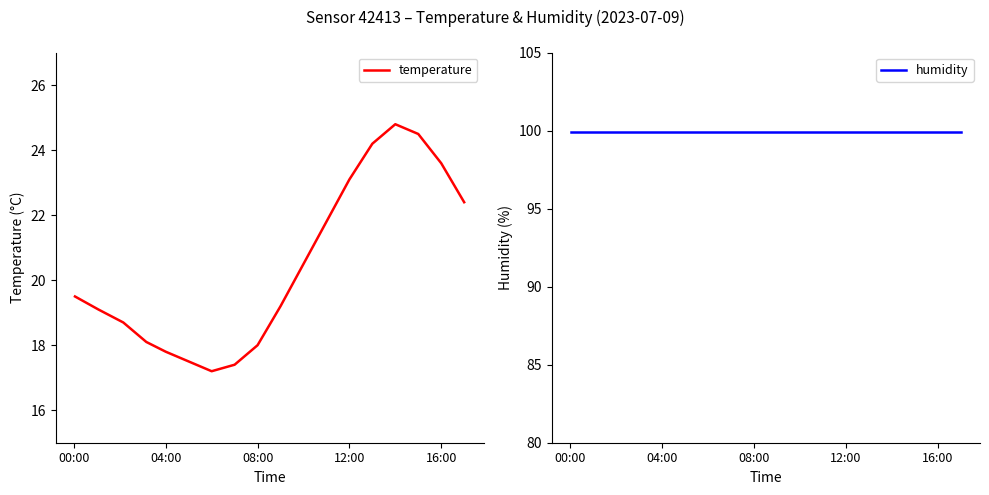

The value of temperature at 08:00 is 9.4. True or false?

False